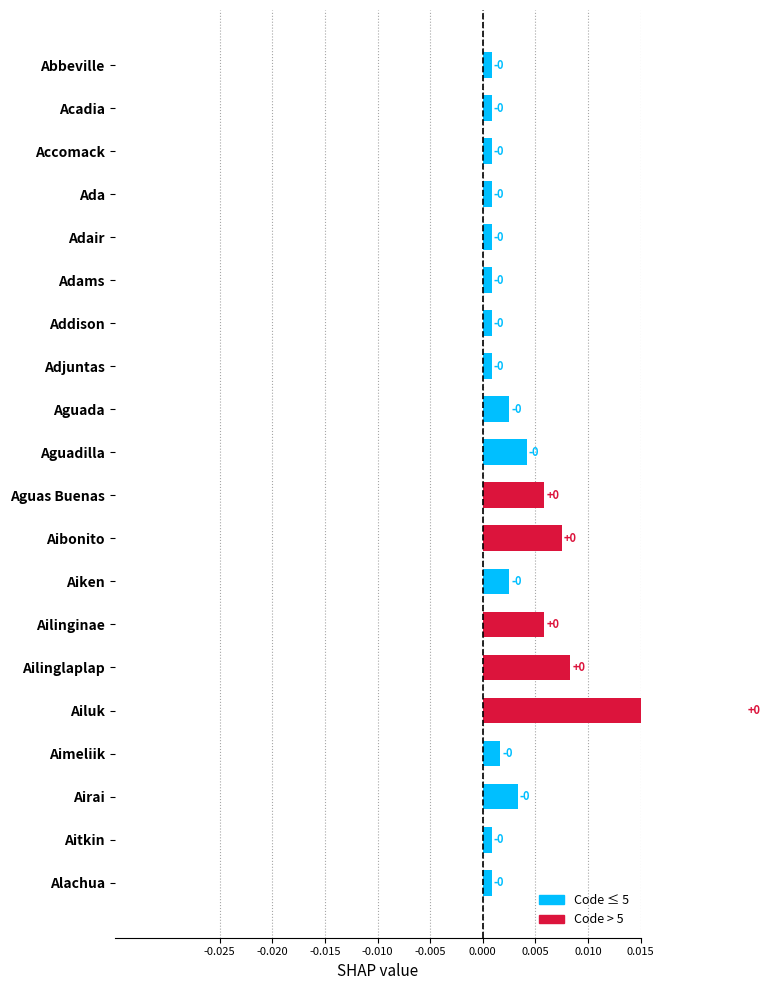

Count the number of data series in this chart.

1